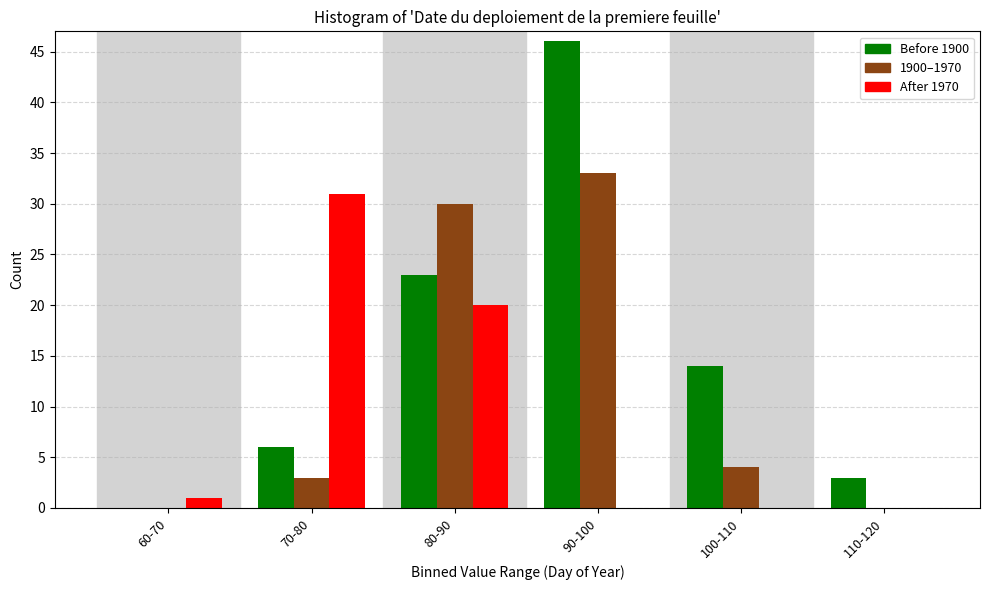

Which category has the highest value across all series?

90-100